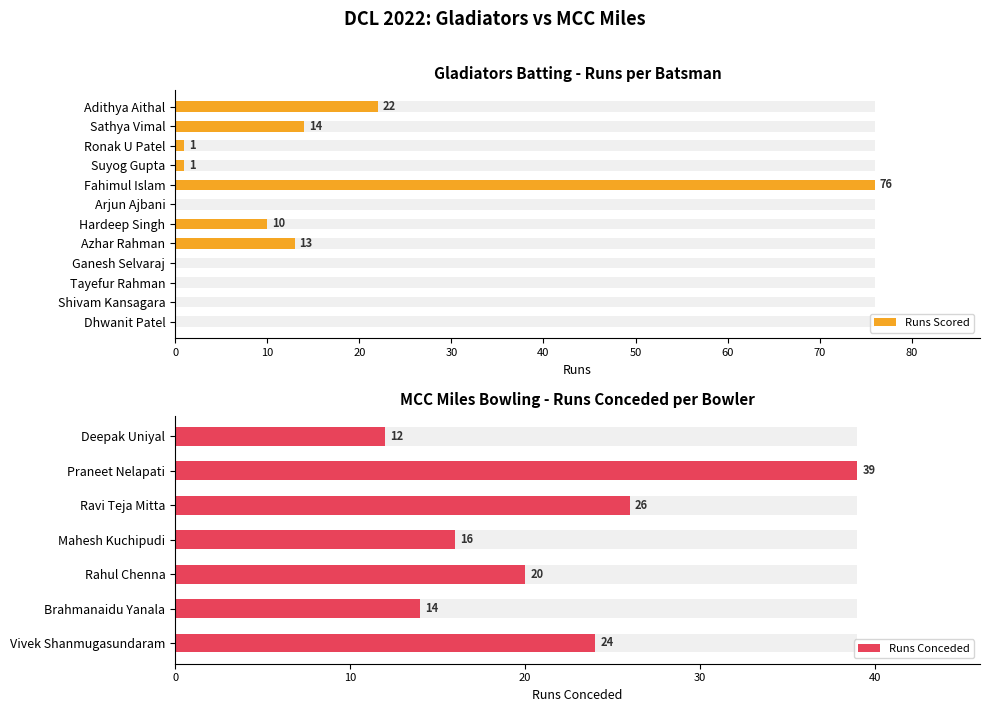

What is the greatest value displayed?

76